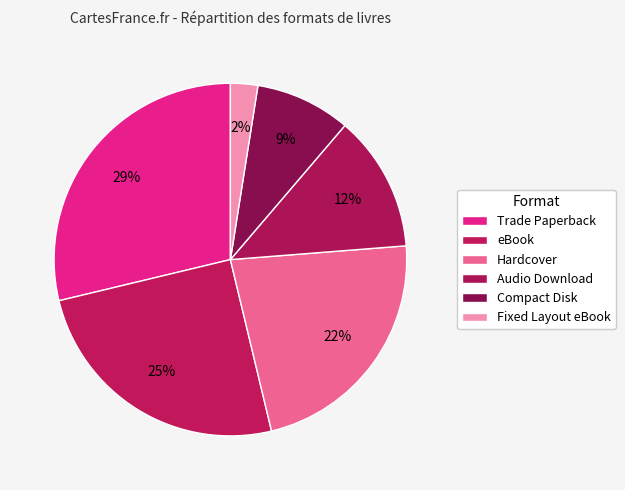

To the nearest percent, what portion does Compact Disk represent?

9%